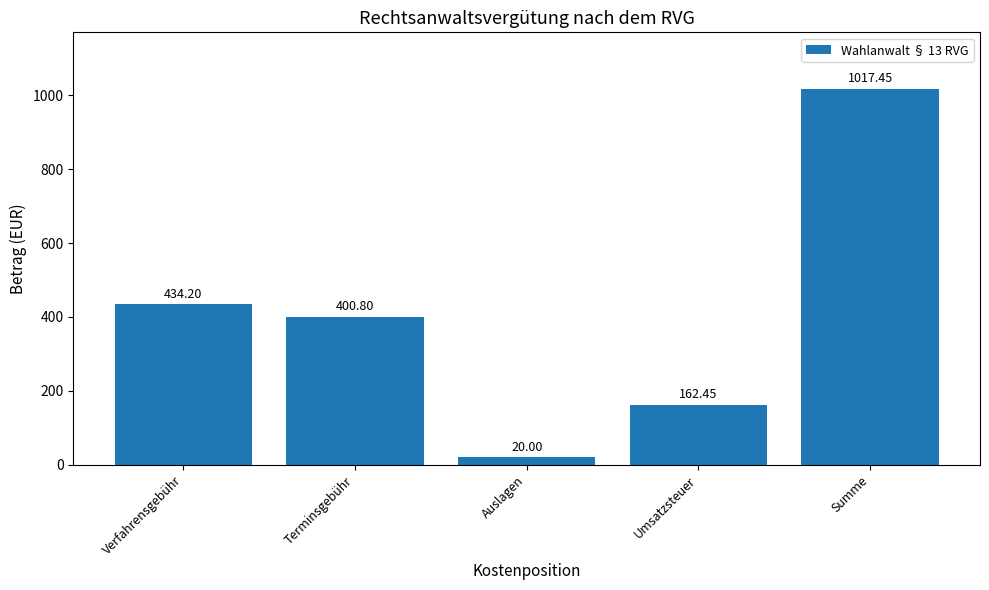

What is the difference between the maximum and second lowest values?

855.0